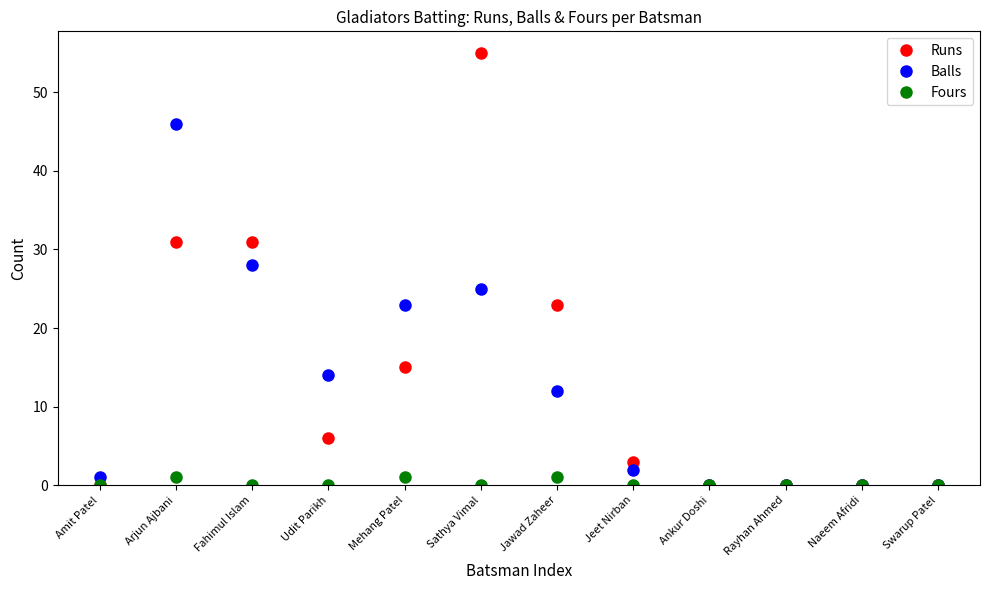

How many data points does each series have?

12